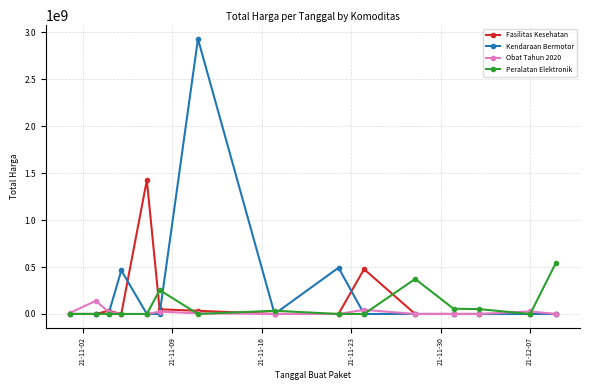

List the series in order of their peak value, highest first.

Kendaraan Bermotor, Fasilitas Kesehatan, Peralatan Elektronik, Obat Tahun 2020